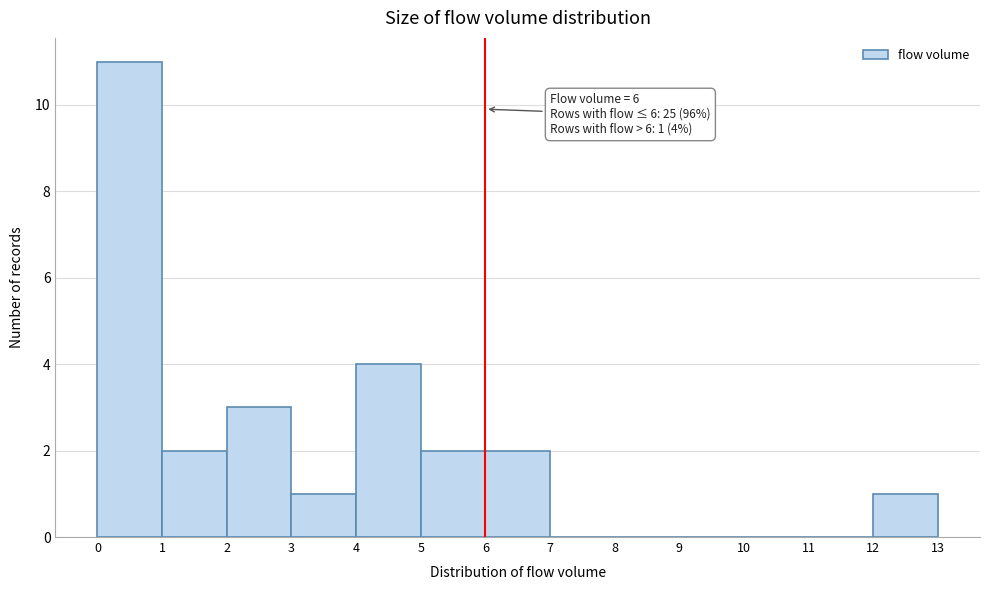

Over which range of the x-axis is the bar tallest?

0 to 1